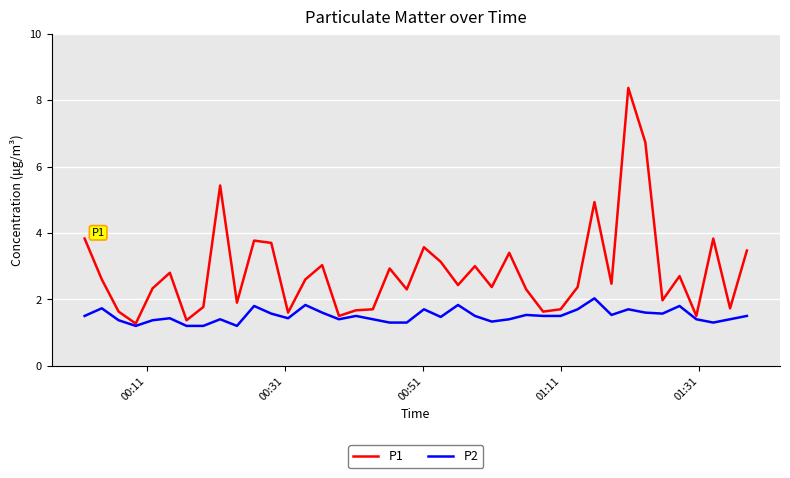

What is the greatest value displayed?

8.4